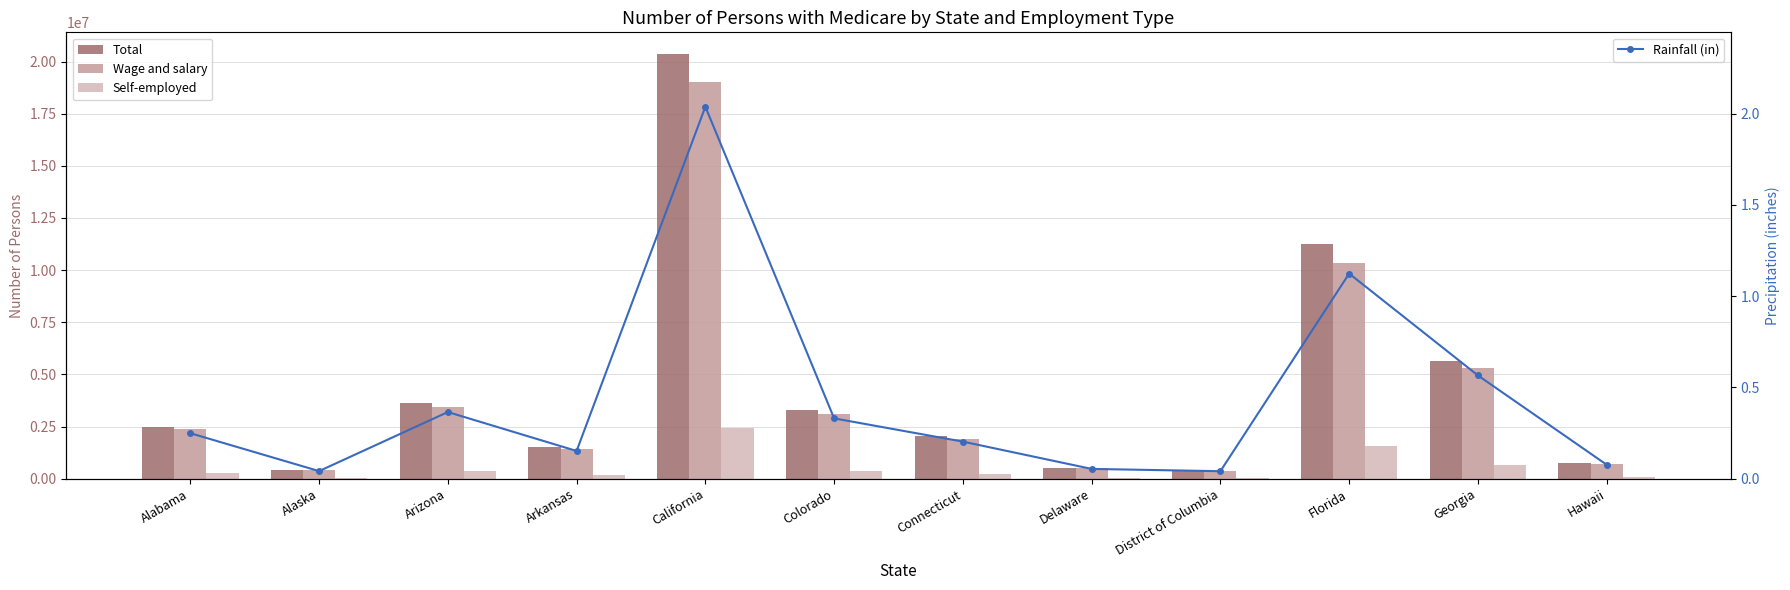

True or false: Total has a value of 20381936.0 at California.

True